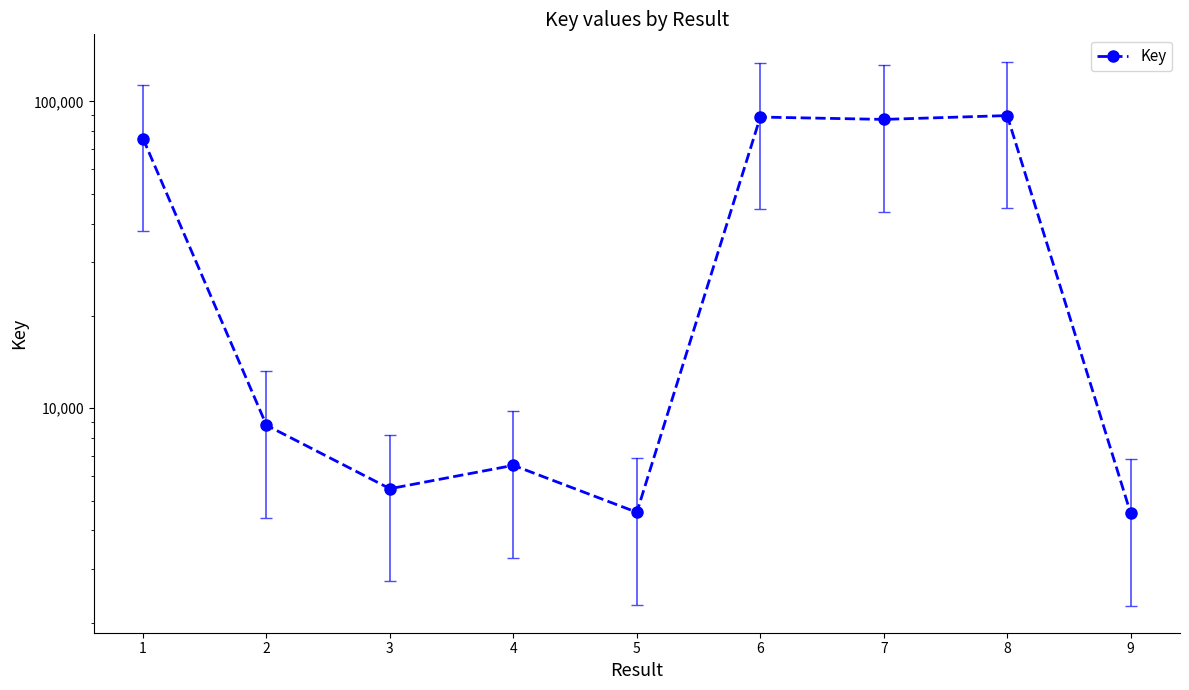

What is the difference between the values at 2 and 8?

81098